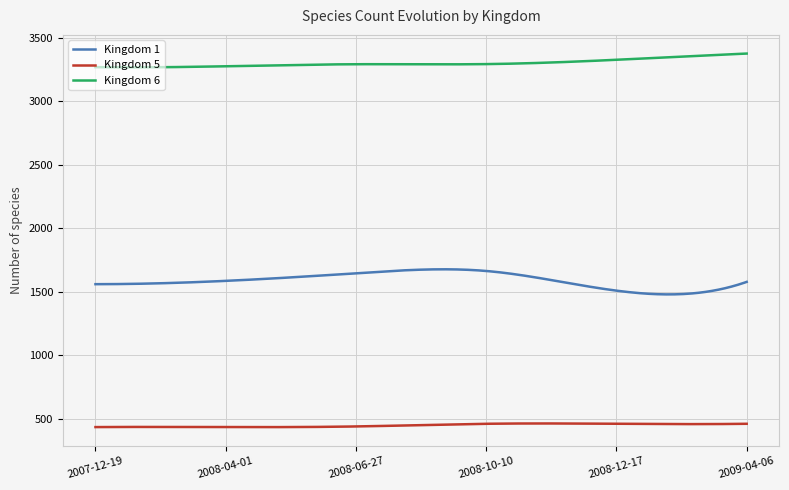

Which series has the largest total across all categories?

Kingdom 6